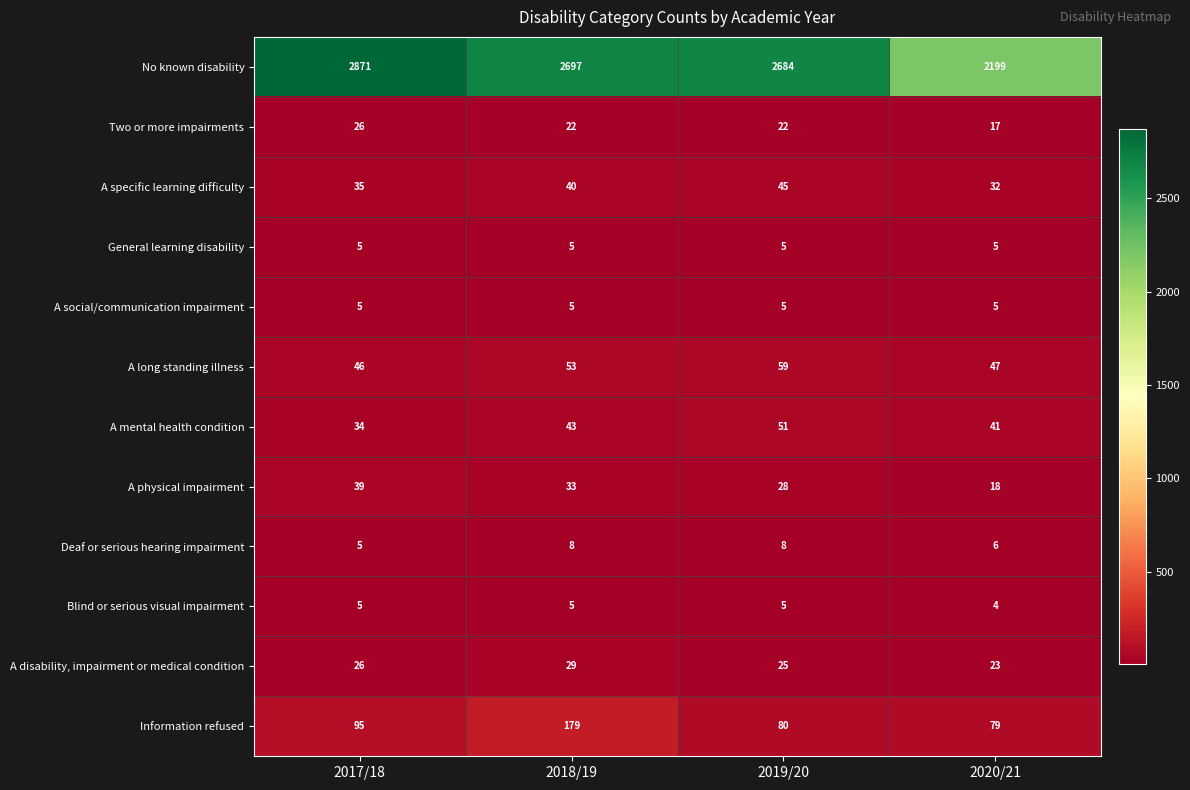

What is the average value of the General learning disability series?

5